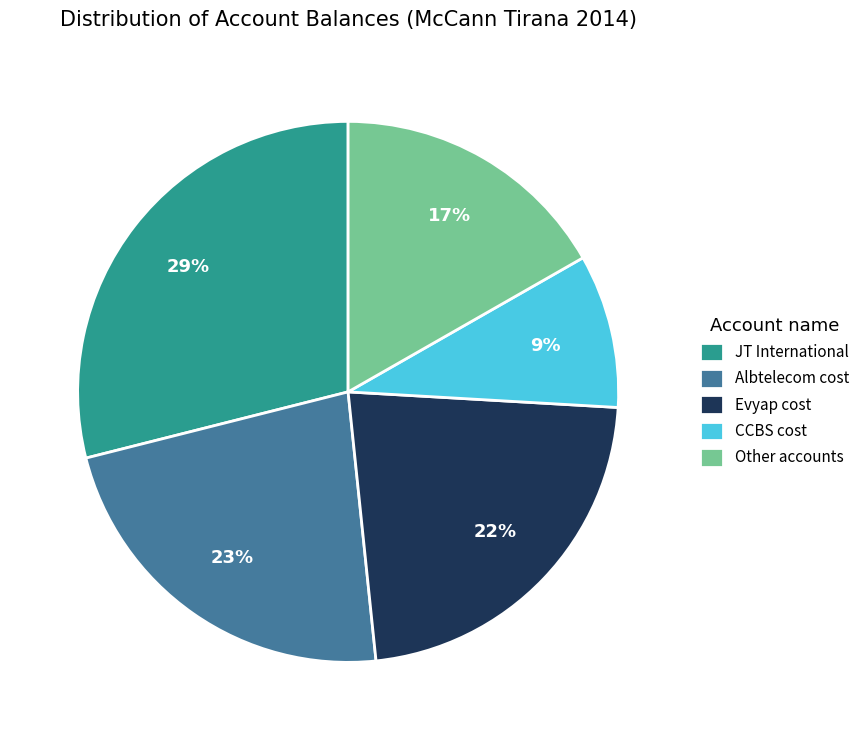

To the nearest percent, what is the average slice percentage?

20%